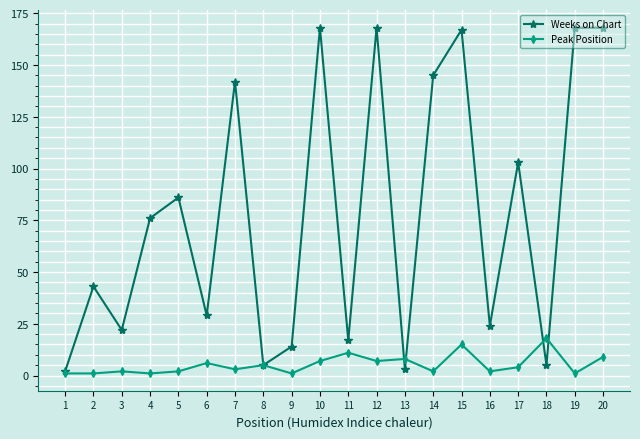

Which series changed the most between 17 and 20?

Weeks on Chart